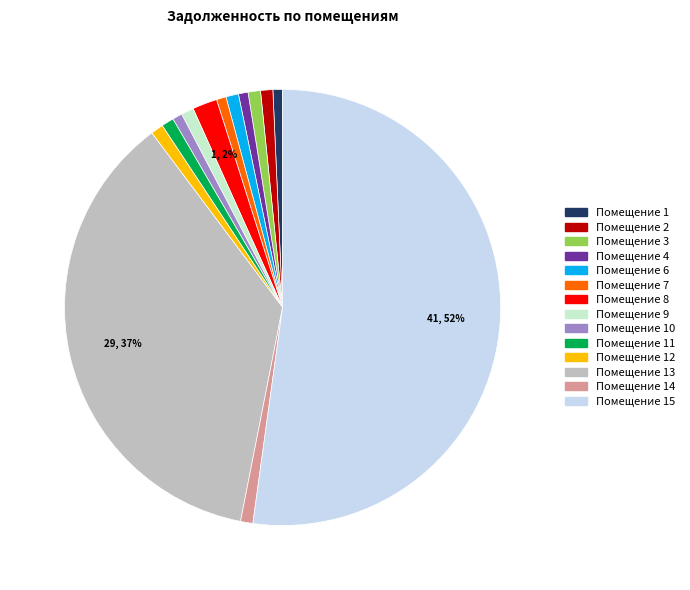

What percentage is the Помещение 8 slice, to the nearest percent?

2%